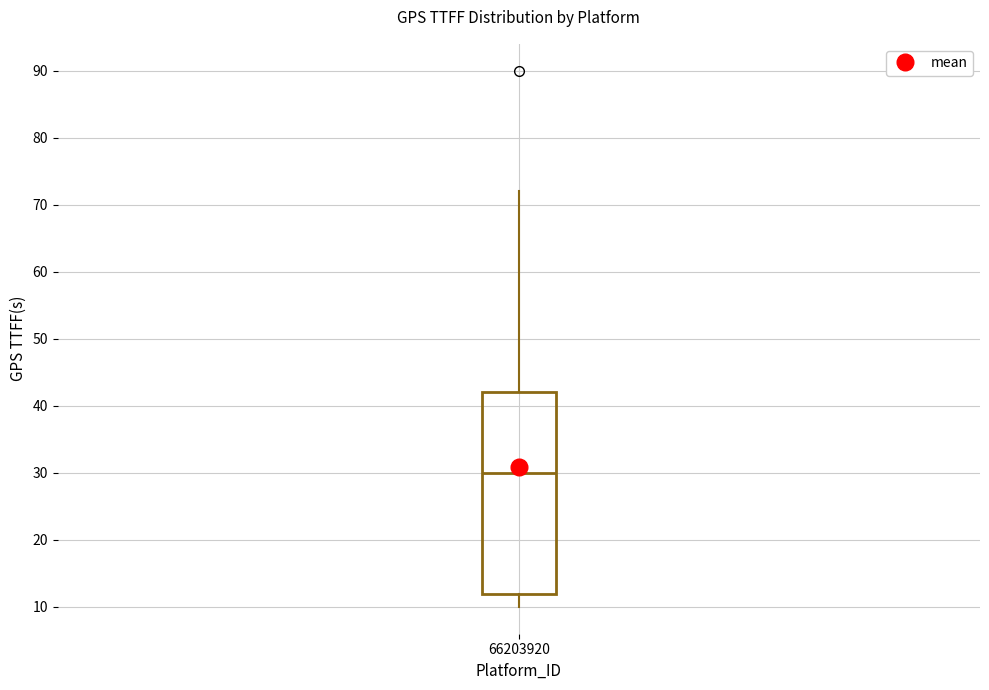

Where does the median line of the box at x = 66203920 sit on the y-axis? The values are not printed on the chart, so give them approximately, as read against the axis.

30